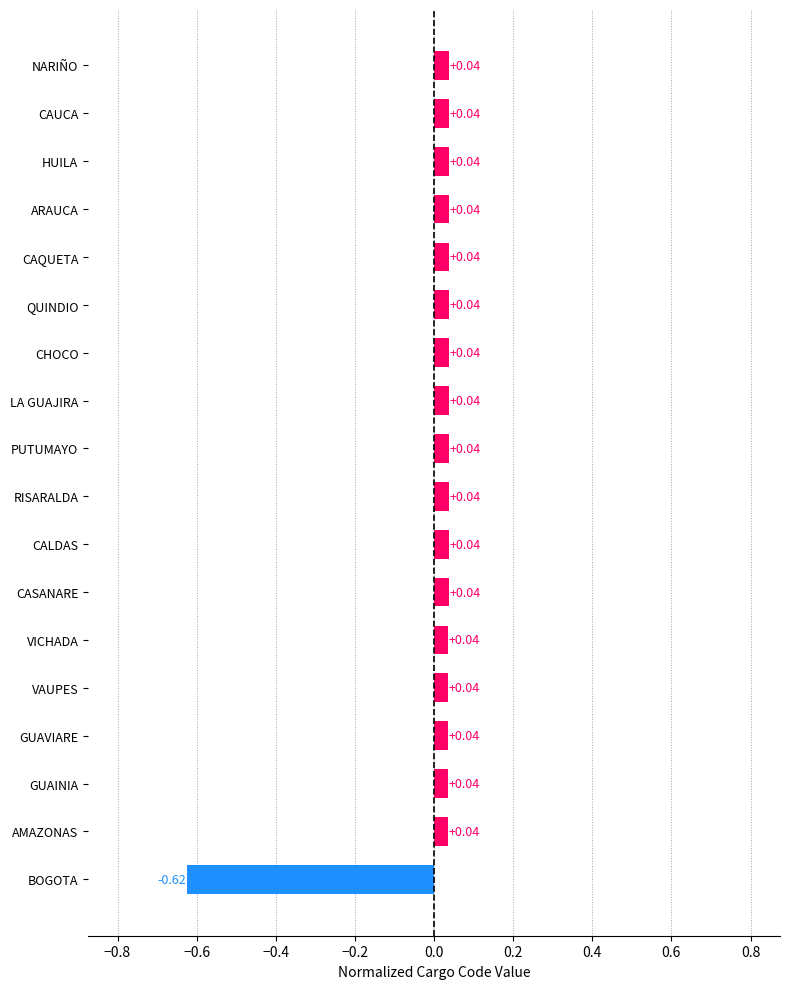

The value at VAUPES is 0.0. True or false?

True